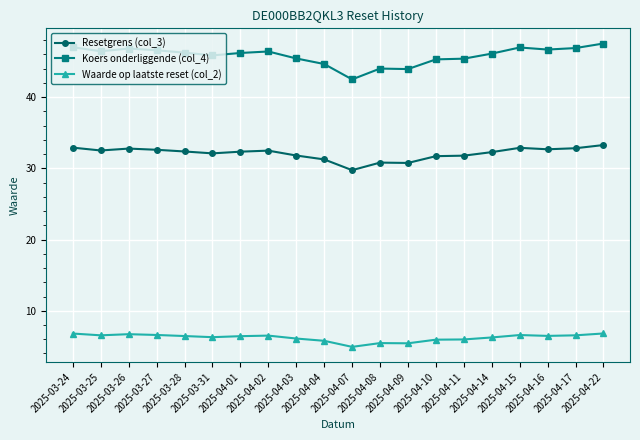

What are all the series names shown in the legend?

Resetgrens (col_3), Koers onderliggende (col_4), Waarde op laatste reset (col_2)